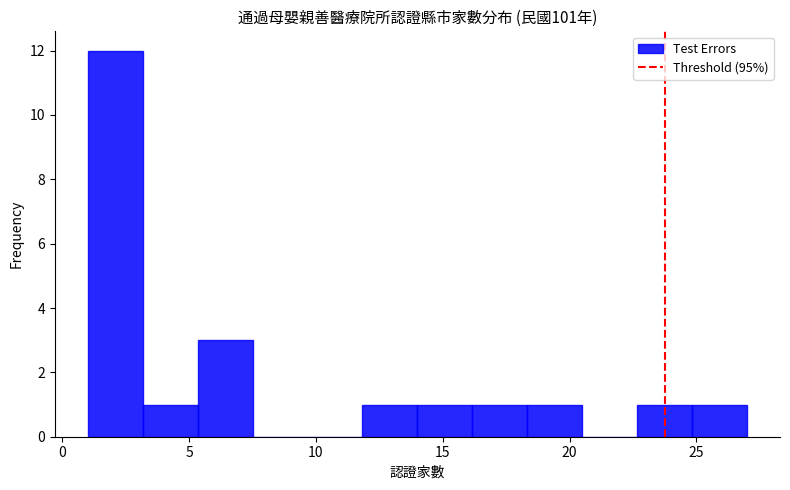

Reading left to right, transcribe this chart: for each bar, give the range it covers on the x-axis and its height. Neither the bar edges nor the heights are printed on the chart, so give them approximately, as read against the axes.

1.0 to 3.0: 12
3.0 to 5.5: 1
5.5 to 7.5: 3
7.5 to 9.5: 0
9.5 to 12.0: 0
12.0 to 14.0: 1
14.0 to 16.0: 1
16.0 to 18.5: 1
18.5 to 20.5: 1
20.5 to 22.5: 0
22.5 to 25.0: 1
25.0 to 27.0: 1